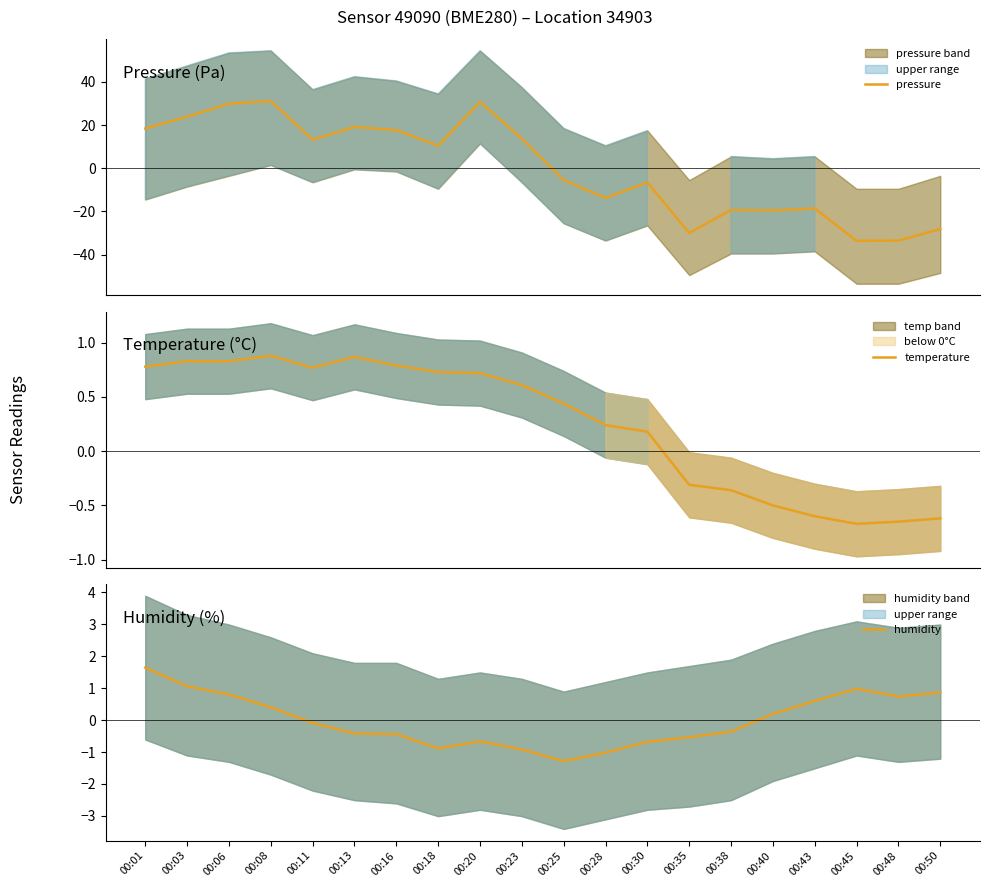

In humidity, how many points are lower than both neighbors (excluding endpoints)?

3